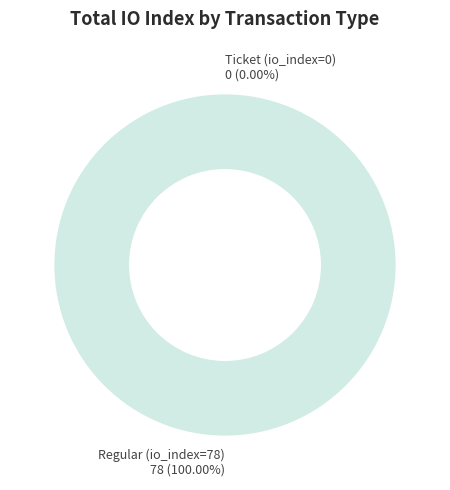

Is it true that Ticket (io_index=0) is 0% of the pie?

True